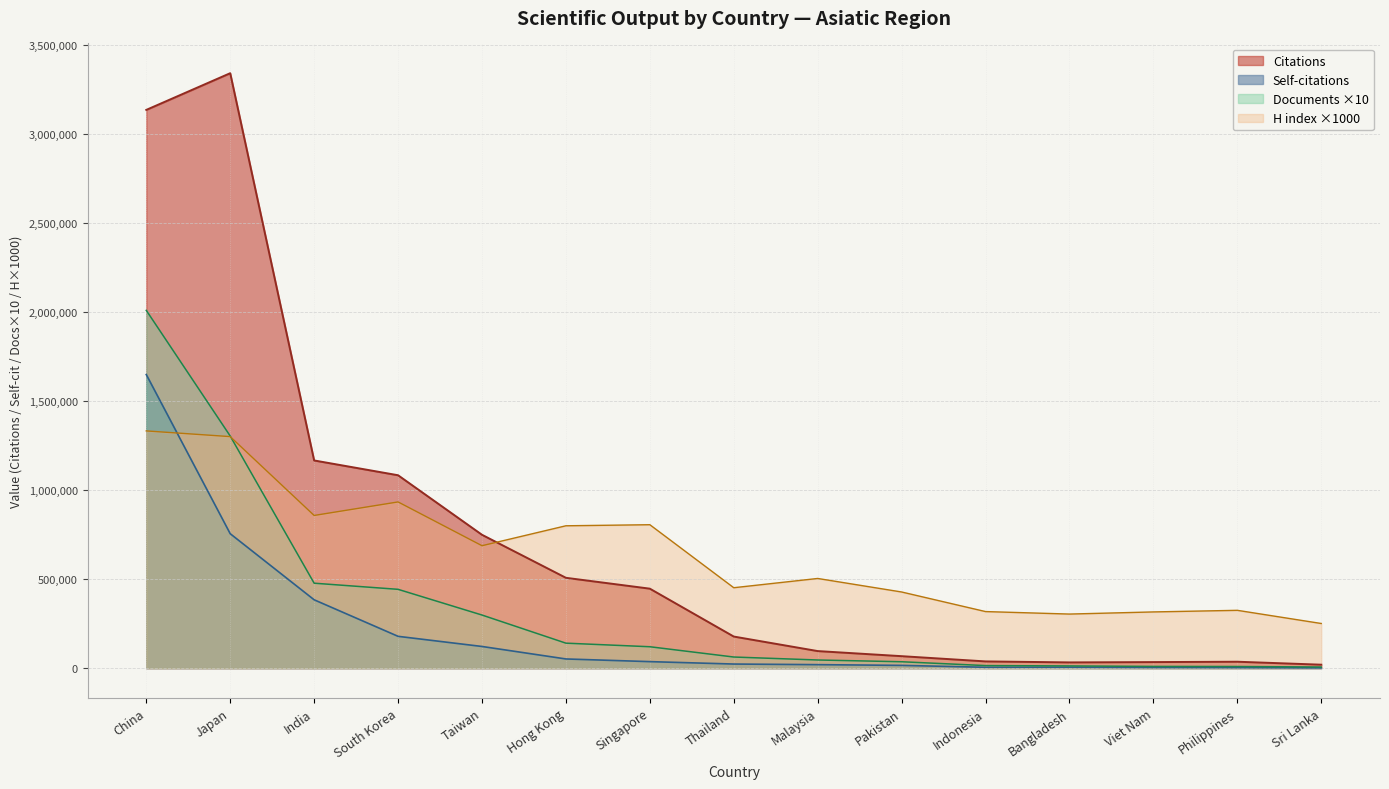

True or false: H index and Documents intersect in this chart.

True